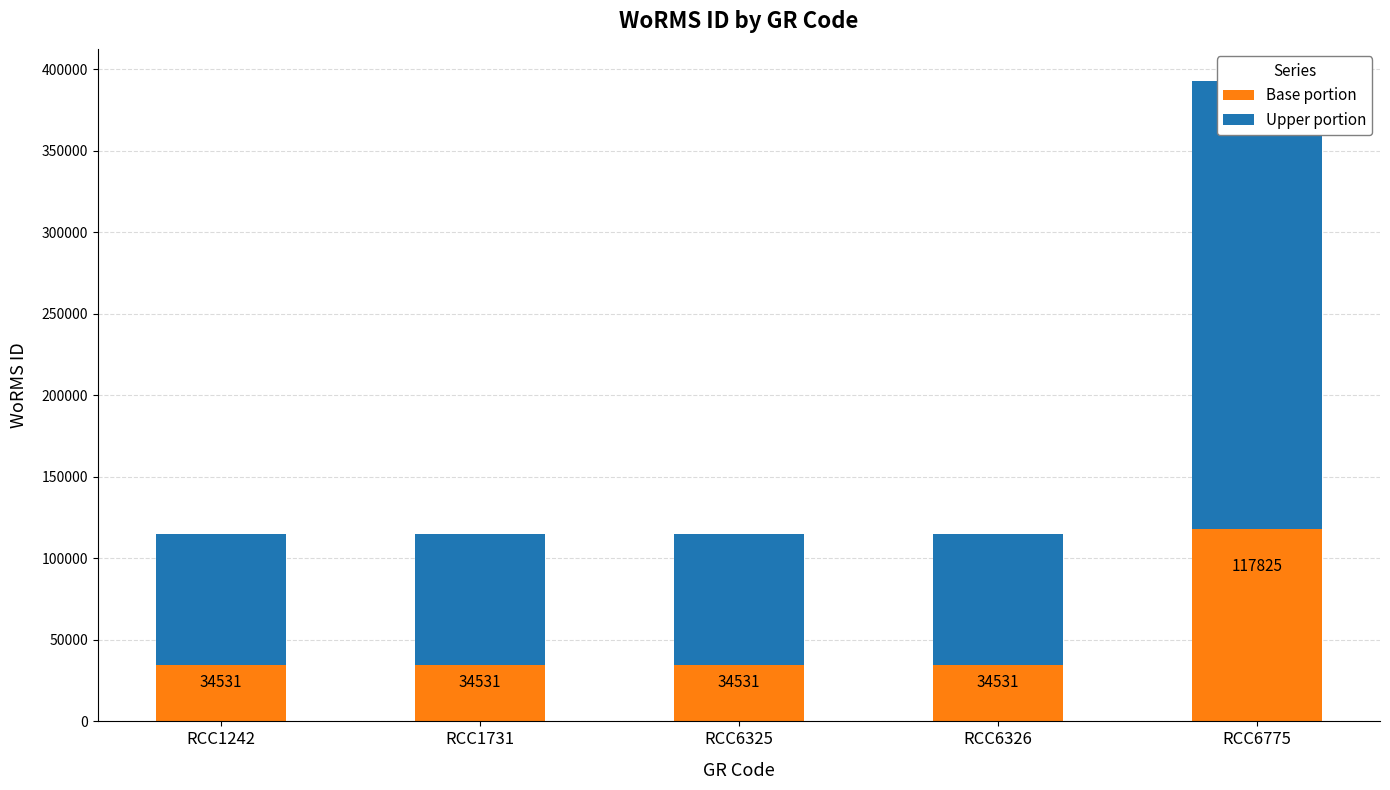

True or false: Base portion has a value of 117825 at RCC6775.

True